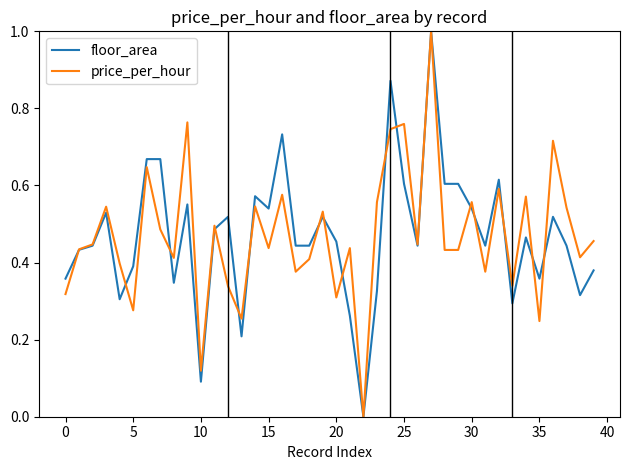

What is the maximum value shown in the chart?

1.0